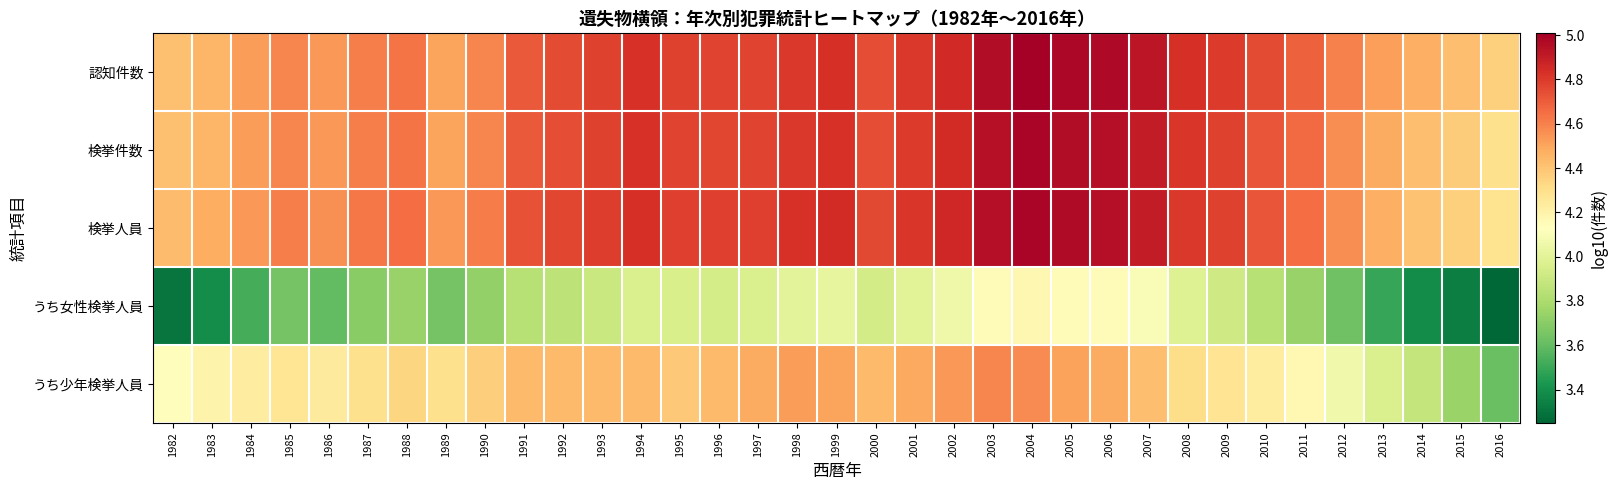

What is the spread (max minus min) of values at 1991?

0.9